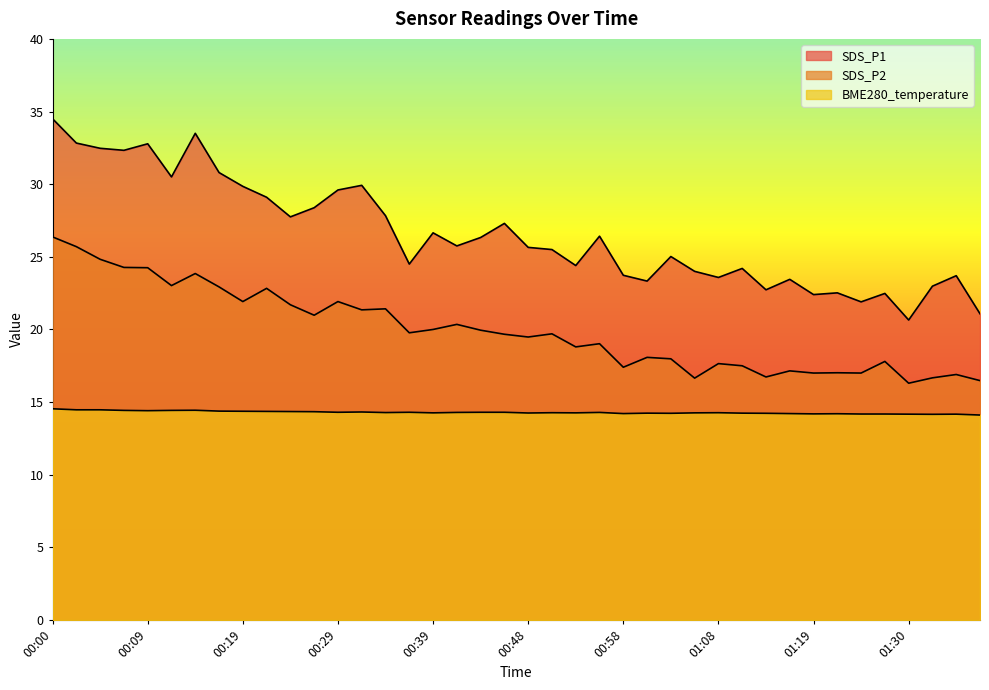

What is the difference between the second highest and second lowest values in the BME280_temperature series?

0.3